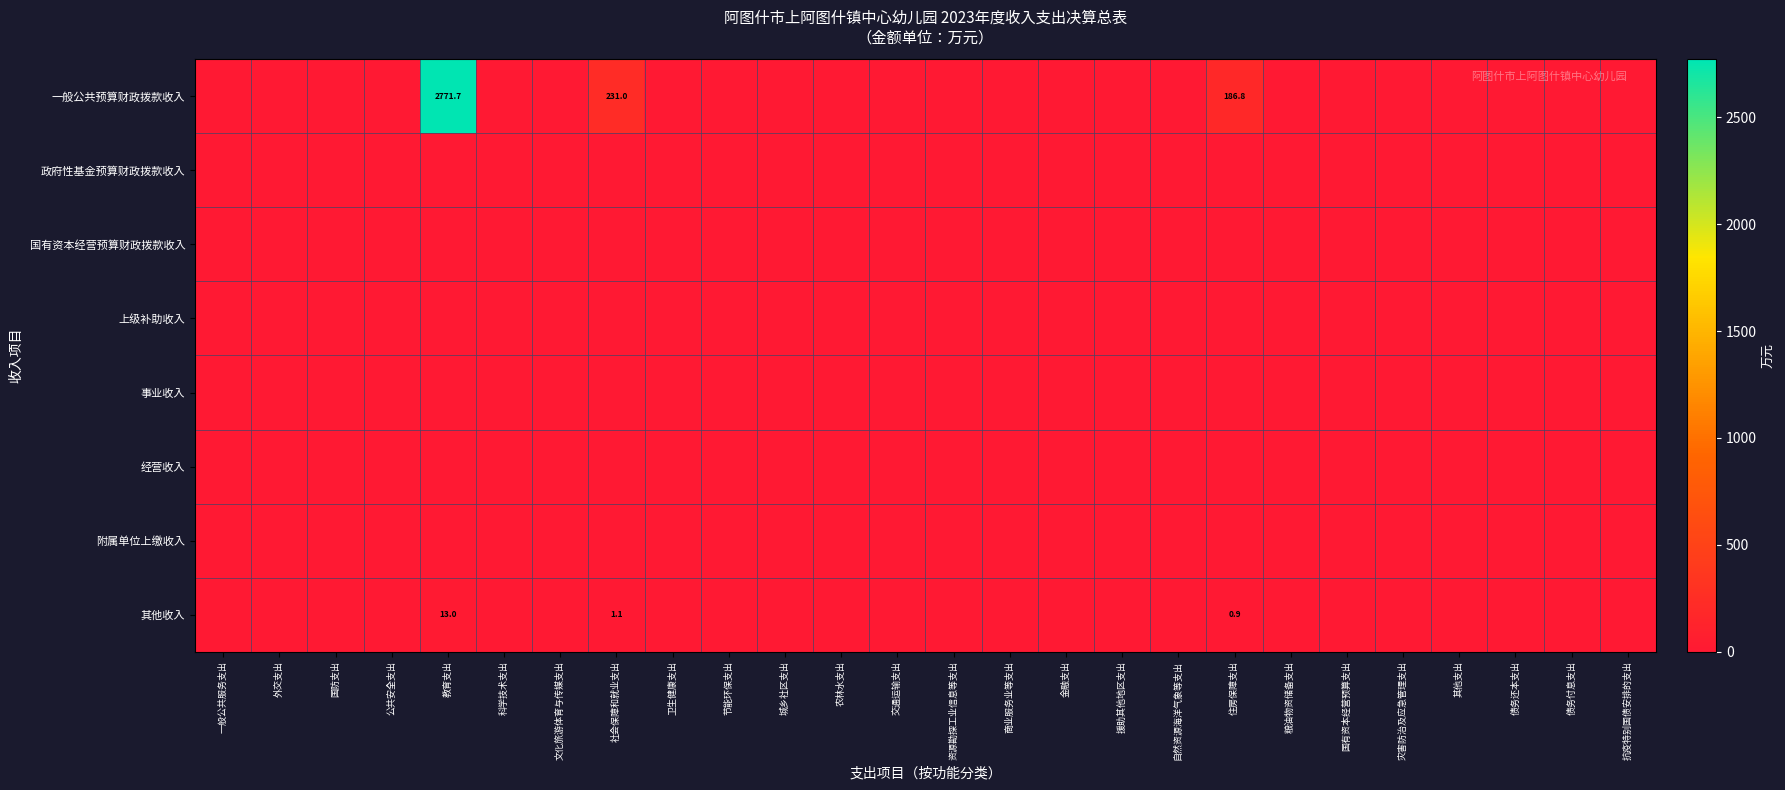

Which label corresponds to the largest value in the chart?

教育支出